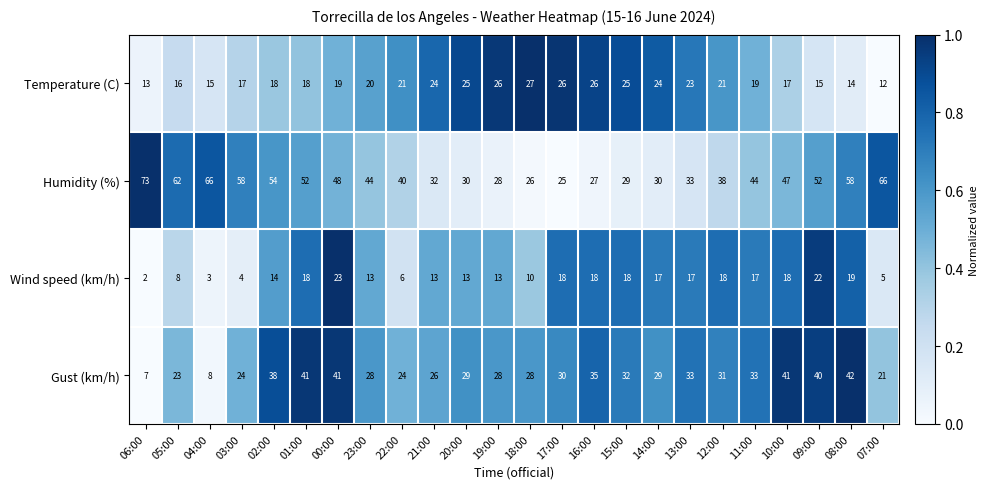

Which series has the largest total across all categories?

Humidity (%)